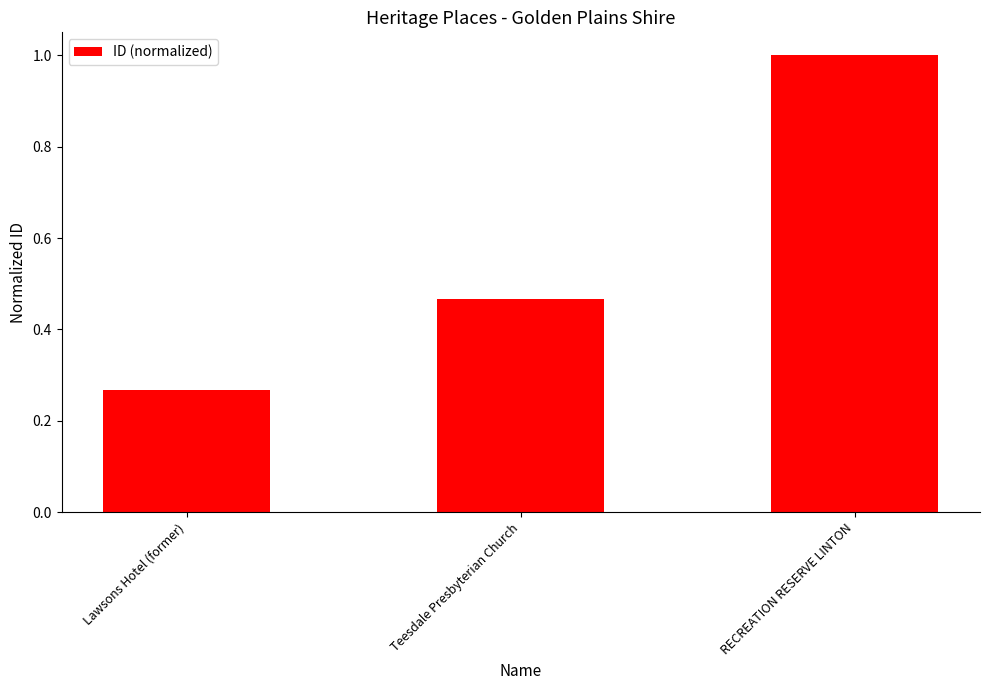

Between RECREATION RESERVE LINTON and Lawsons Hotel (former), which is larger?

RECREATION RESERVE LINTON